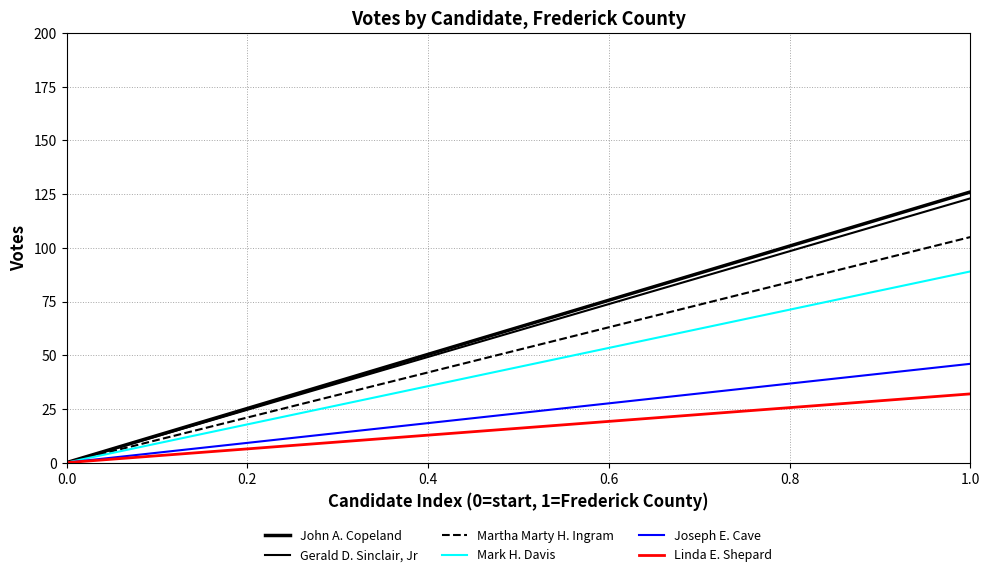

At how many categories does at least one series exceed 93?

1